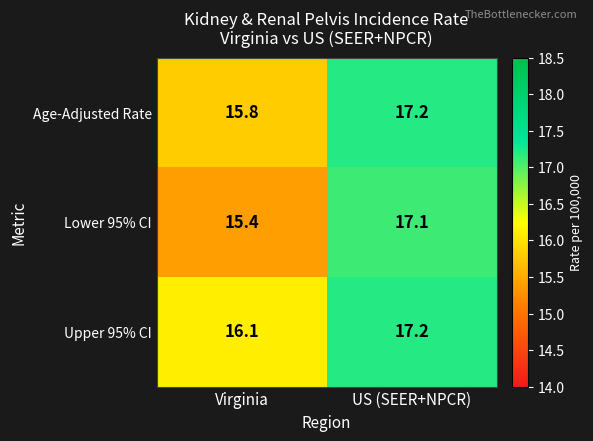

What is the difference between the maximum and minimum values in the Age-Adjusted Rate series?

1.4